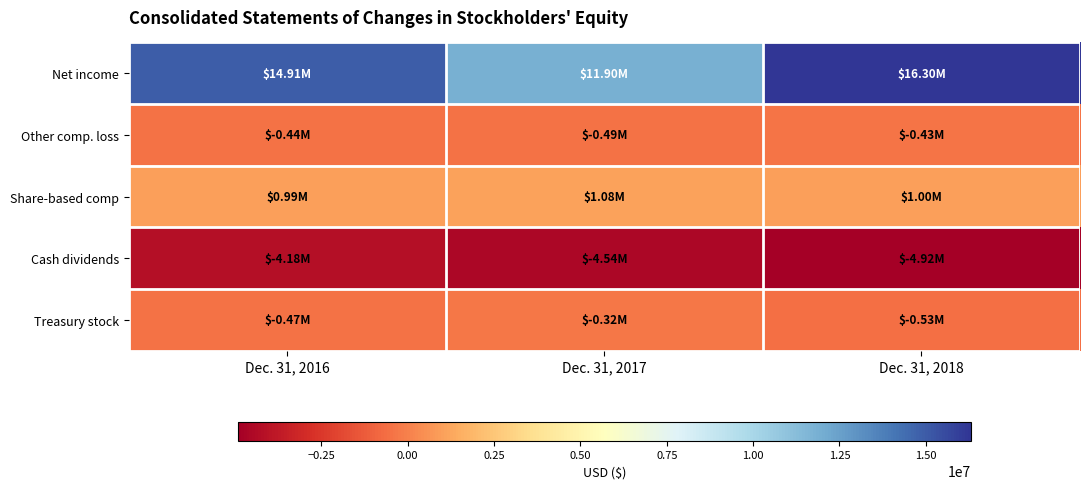

Rank the series at Dec. 31, 2016 from highest to lowest value.

Net income, Share-based comp, Other comp. loss, Treasury stock, Cash dividends